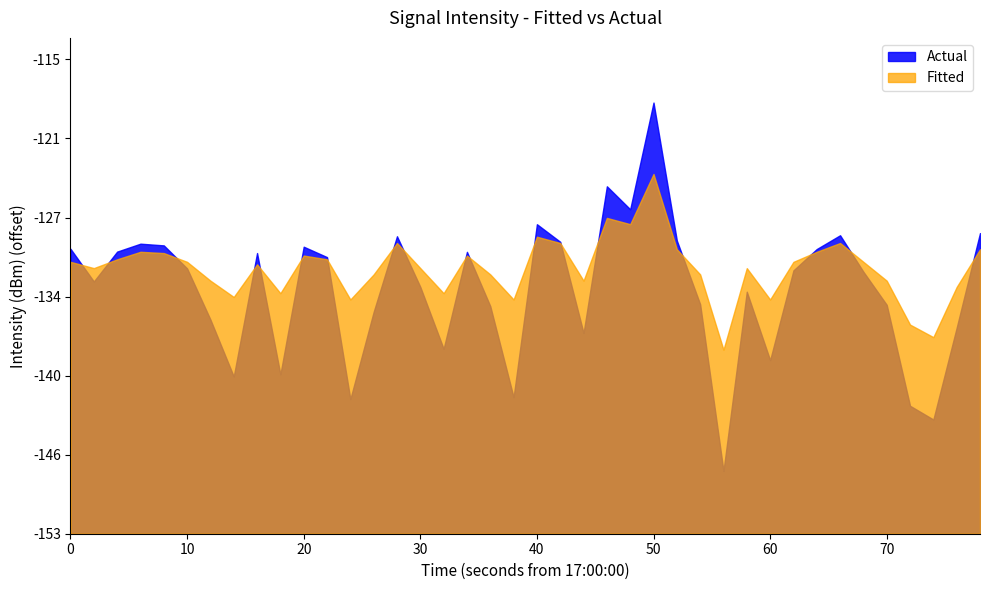

What is the highest value of the Actual series?

-118.3